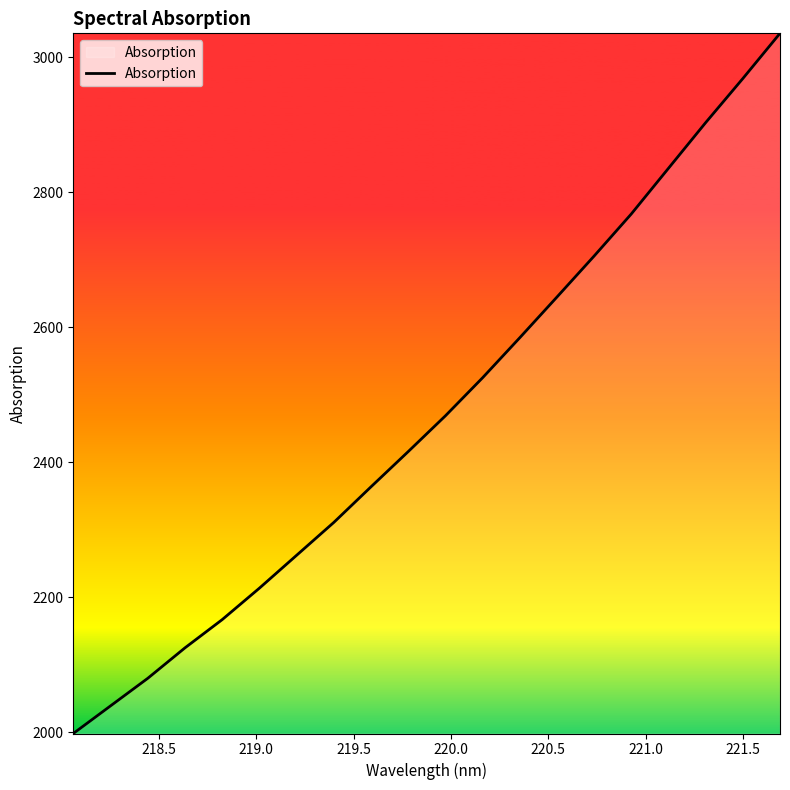

How many values exceed 2469?

10